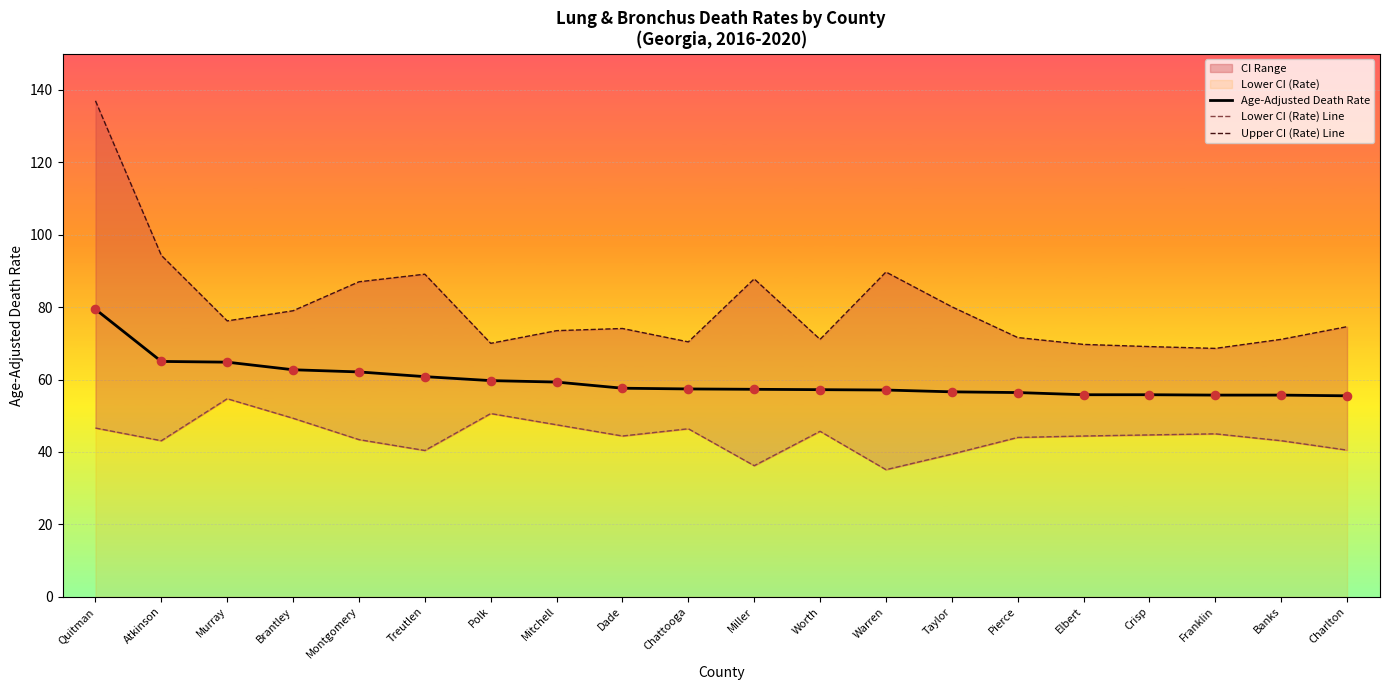

Which series reaches the minimum Y coordinate?

Lower CI (Rate) Line